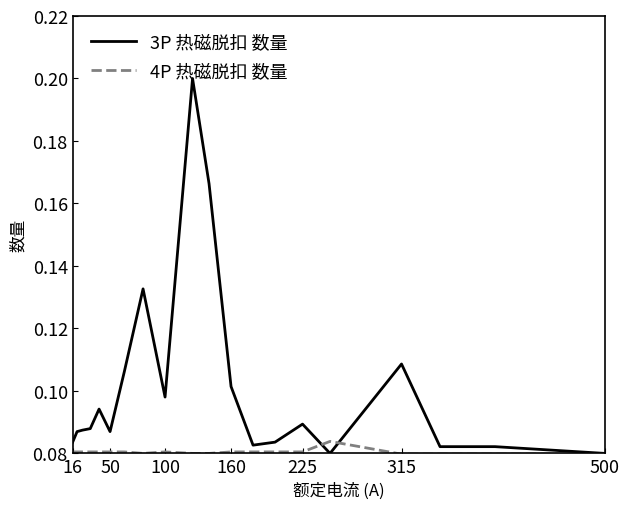

Which series has the largest range (max minus min)?

3P 热磁脱扣 数量